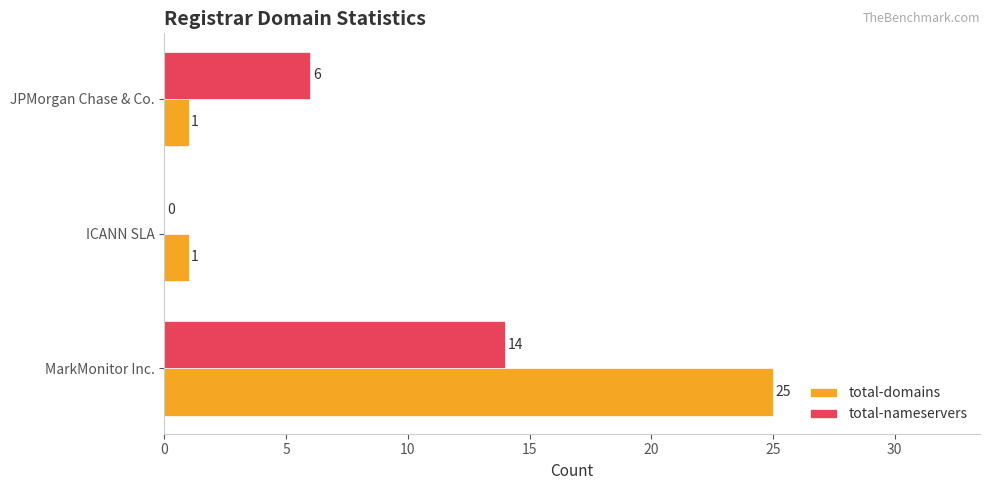

What are all the series names shown in the legend?

total-domains, total-nameservers